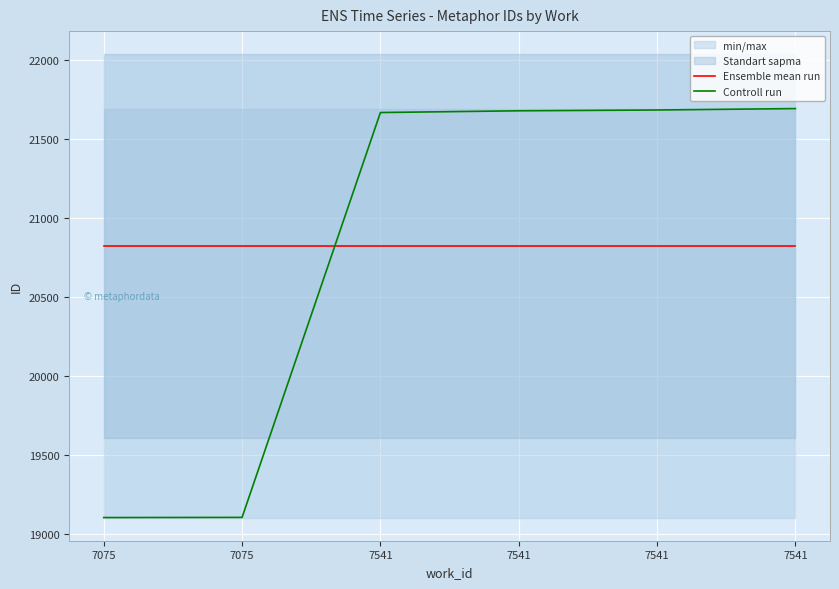

What is the maximum value for Ensemble mean run?

20821.8